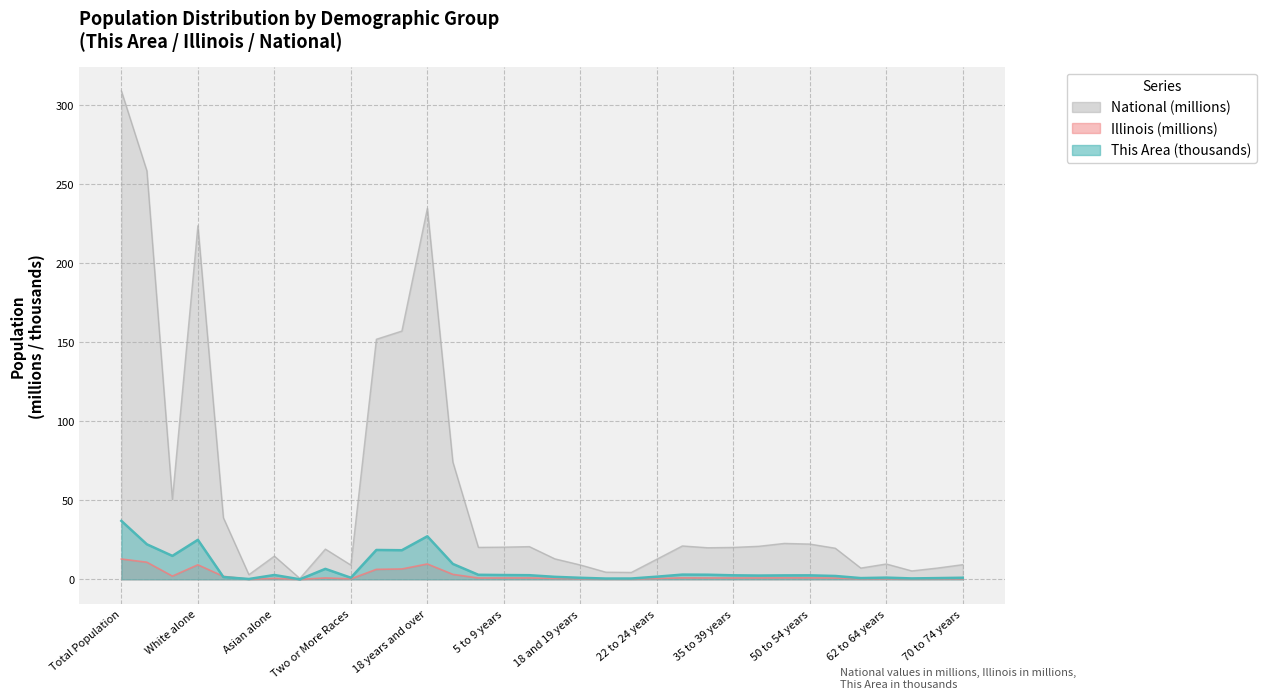

Where is the first local maximum for Illinois?

White alone